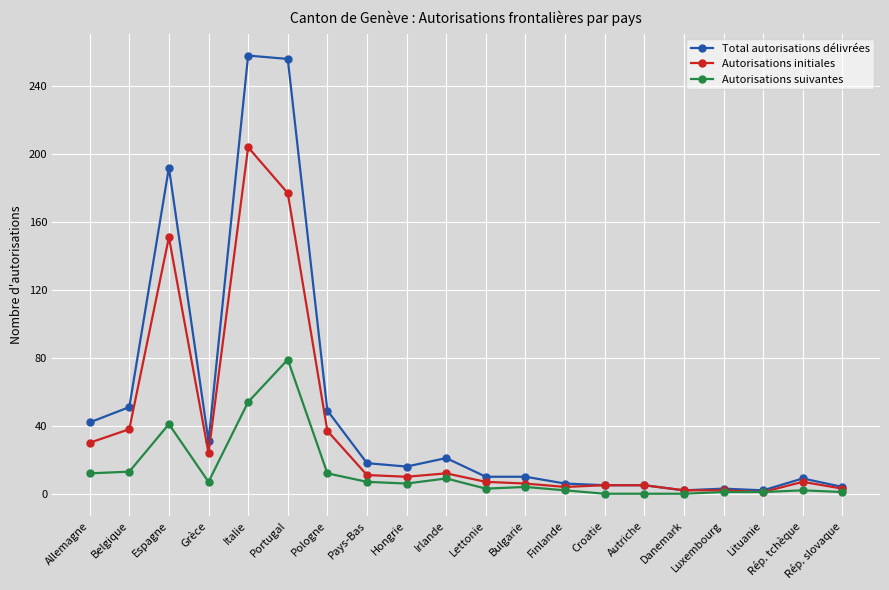

True or false: Total autorisations délivrées has a value of 49 at Pologne.

True